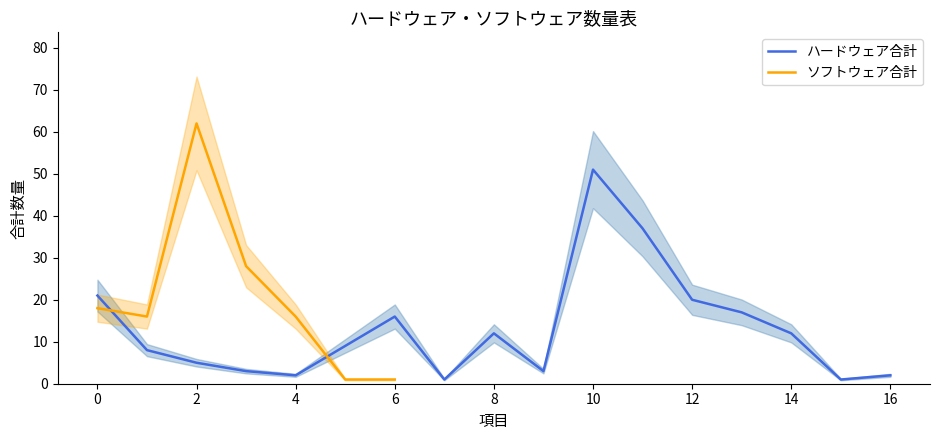

How many interior local peaks (higher than both neighbors) does the data have?

3